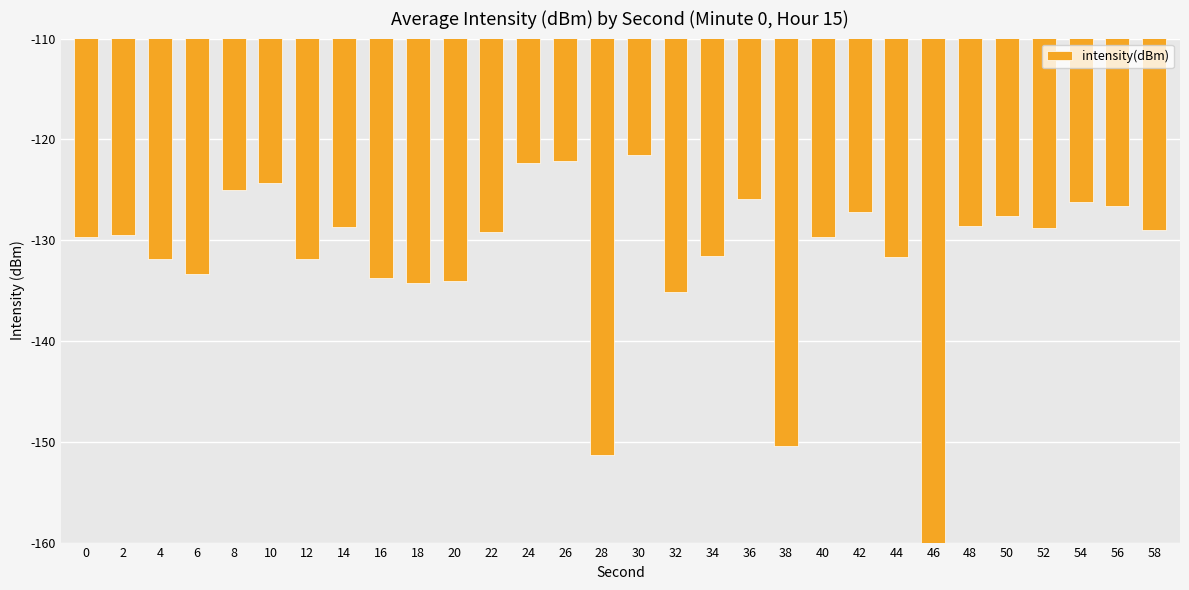

What is the difference between the maximum and minimum values?

39.9